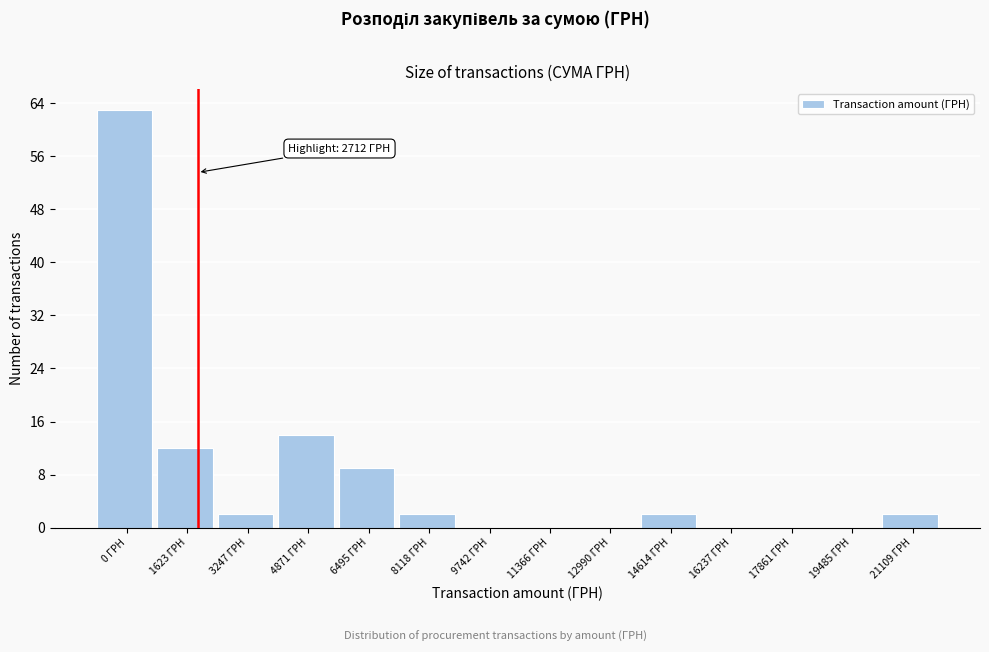

Reading left to right, transcribe all the data shown in this chart.

0 ГРН=63	1623 ГРН=12	3247 ГРН=2	4871 ГРН=14	6495 ГРН=9	8118 ГРН=2	9742 ГРН=0	11366 ГРН=0	12990 ГРН=0	14614 ГРН=2	16237 ГРН=0	17861 ГРН=0	19485 ГРН=0	21109 ГРН=2